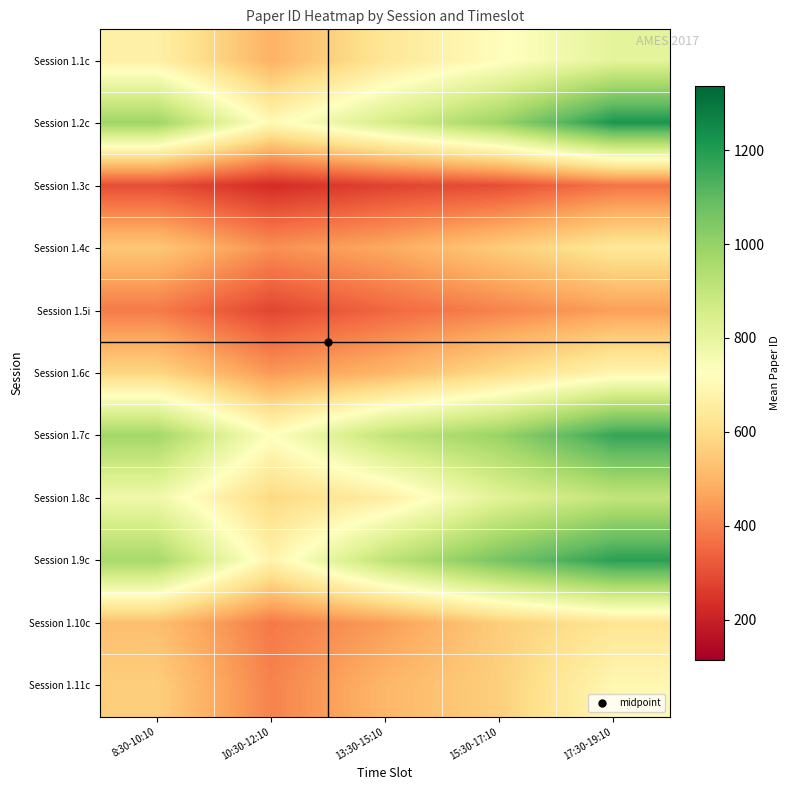

List the series in order of their peak value, highest first.

Session 1.2c, Session 1.9c, Session 1.7c, Session 1.8c, Session 1.1c, Session 1.11c, Session 1.6c, Session 1.4c, Session 1.10c, Session 1.5i, Session 1.3c